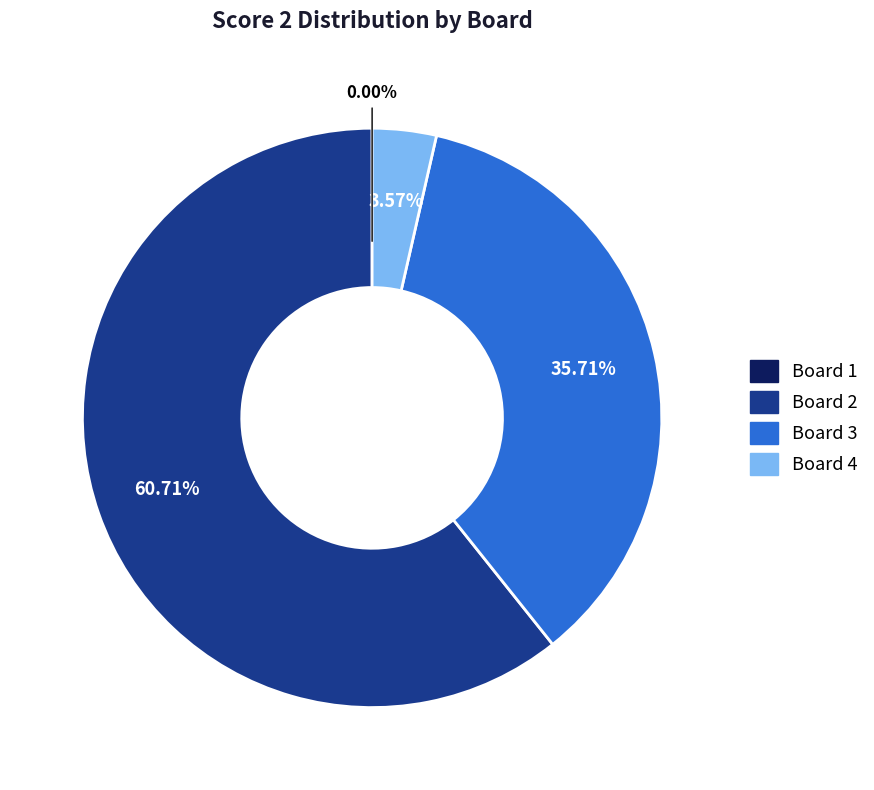

Does any single category account for the majority?

Yes